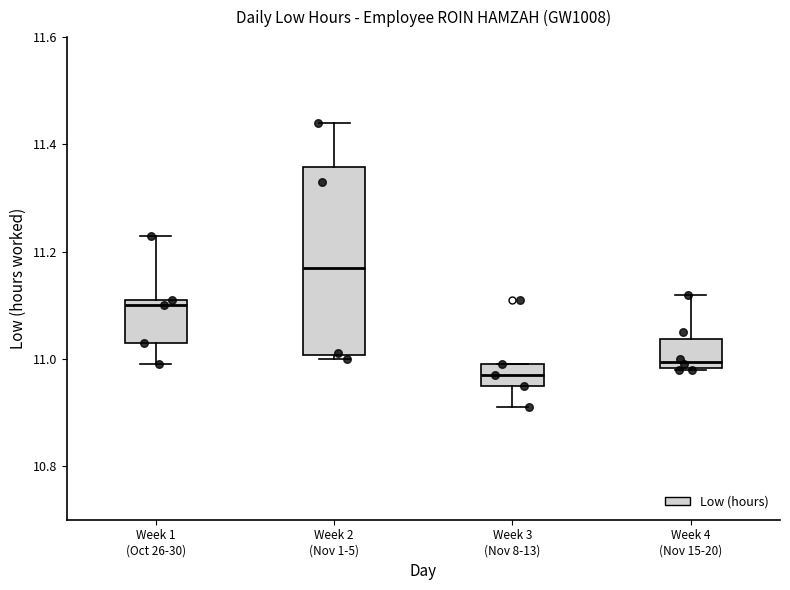

Where is the upper edge of the box for Week 2 (Nov 1-5) on the y-axis? The values are not printed on the chart, so give them approximately, as read against the axis.

11.36